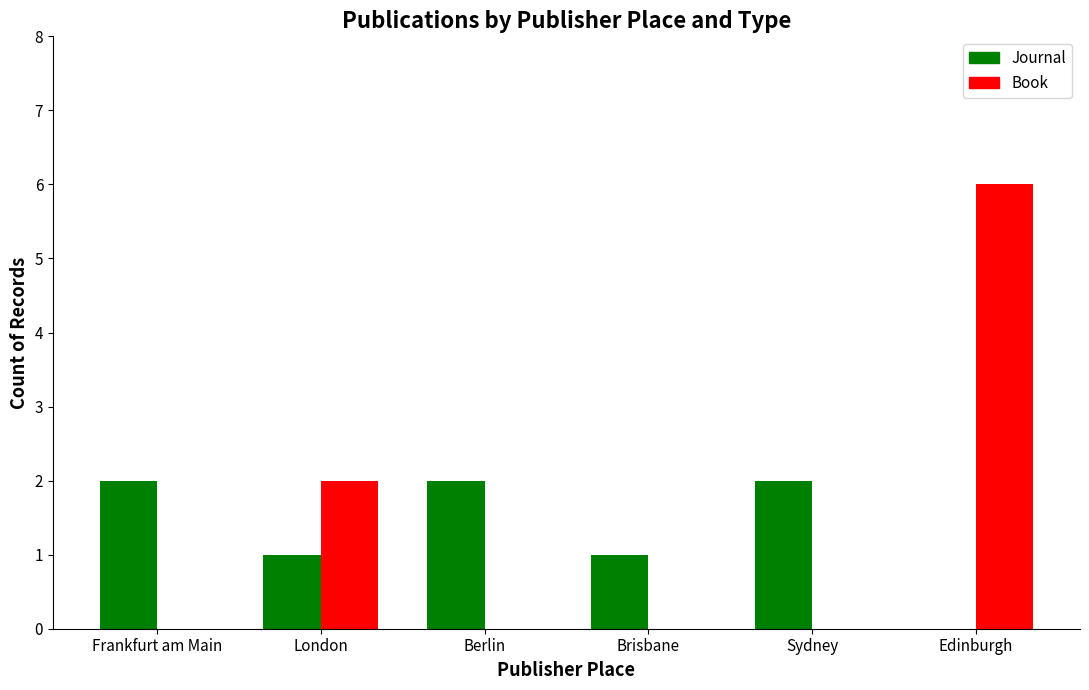

Is it true that Book equals 0 at Berlin?

True